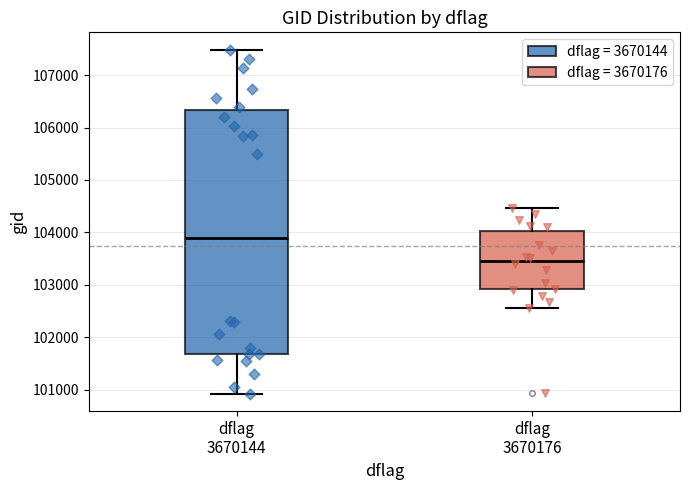

Which box is the tallest, from its lower edge to its upper edge?

dflag 3670144